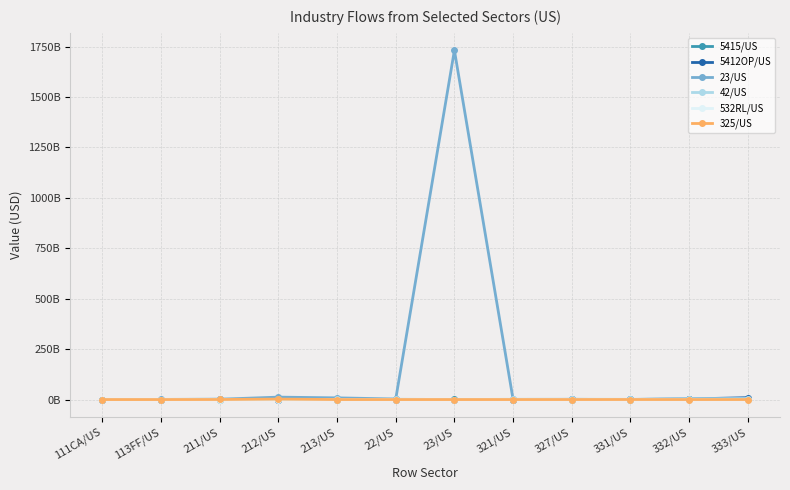

Which series has the widest spread of values?

23/US